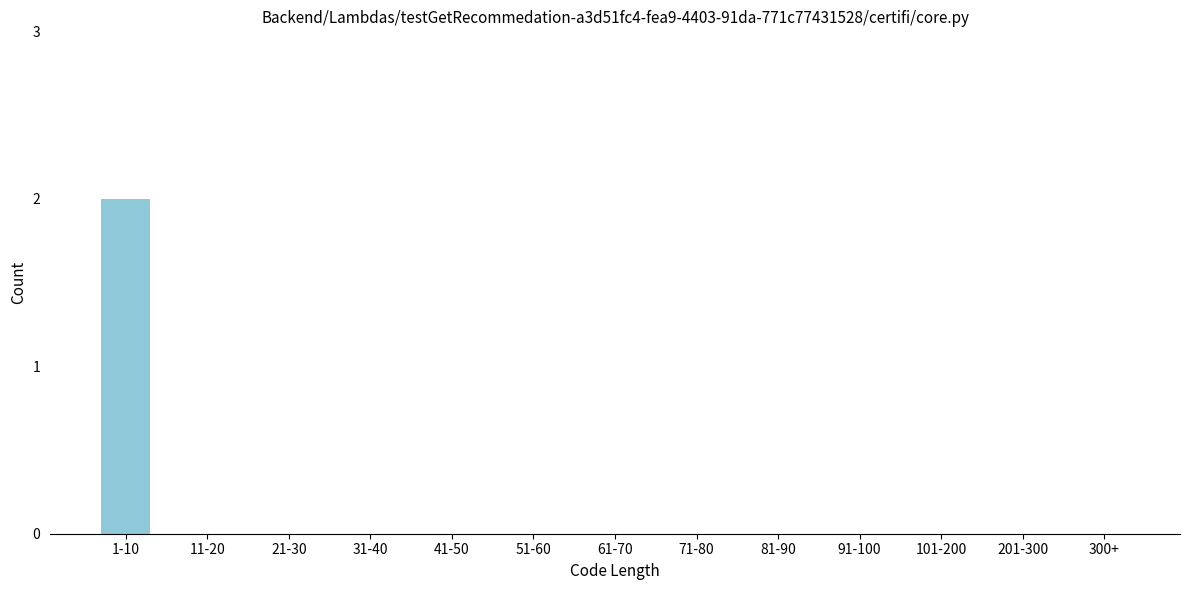

Reading left to right, extract all data points from this chart.

1-10=2	11-20=0	21-30=0	31-40=0	41-50=0	51-60=0	61-70=0	71-80=0	81-90=0	91-100=0	101-200=0	201-300=0	300+=0